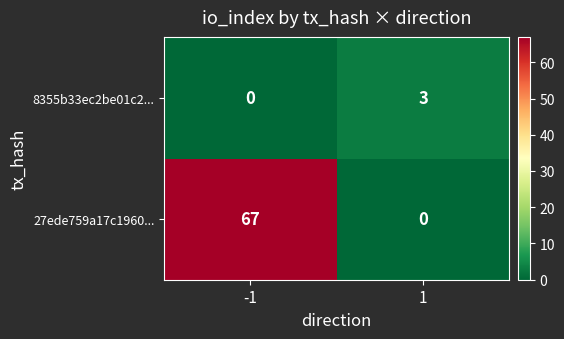

Which series has the largest range (max minus min)?

27ede759a17c1960...